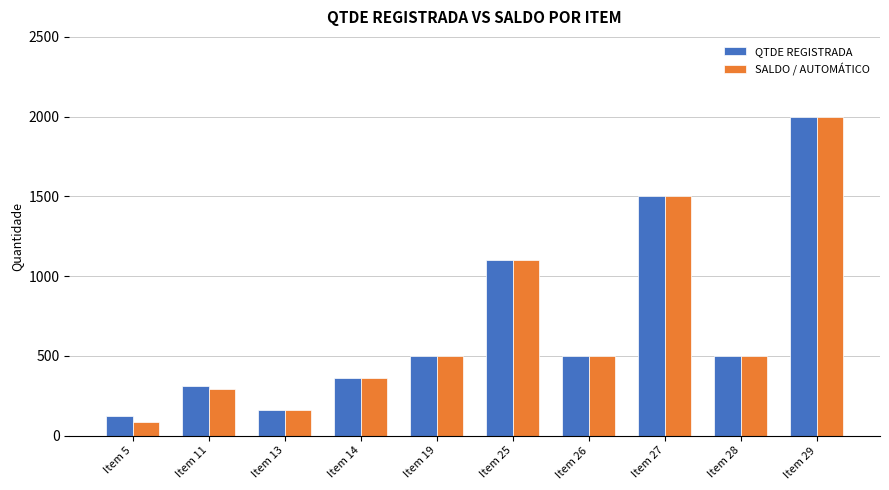

The value of SALDO / AUTOMÁTICO at Item 26 is 833. True or false?

False